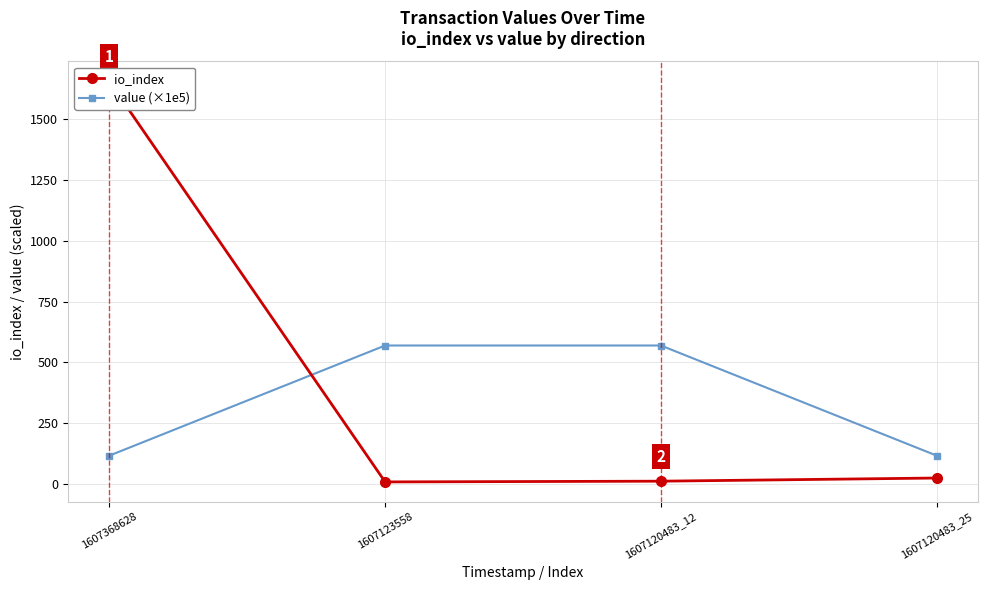

Is this an area chart (filled region under the line)?

No